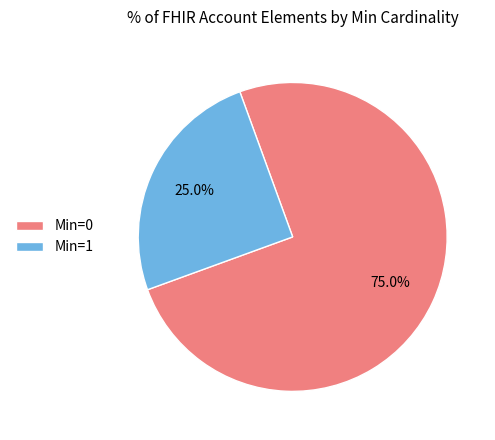

Which slice is the largest?

Min=0